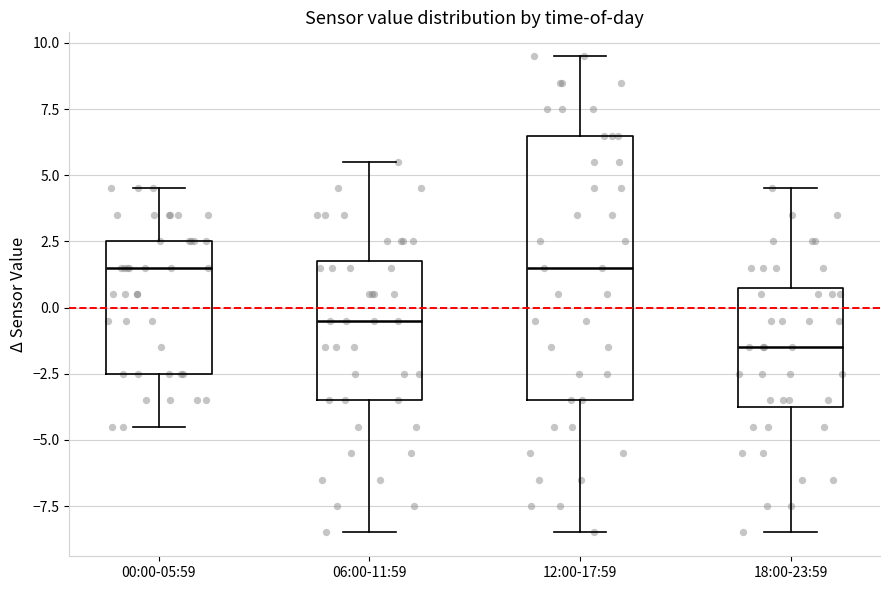

Reading left to right, transcribe this box plot: for each box, give where its median line is, the range the box spans, and where its two whiskers end, as read against the y-axis. The values are not printed on the chart, so give them approximately, as read against the axis.

00:00-05:59: median 1.5, box -2.5 to 2.5, whiskers -4.5 to 4.5
06:00-11:59: median -0.5, box -3.5 to 2.0, whiskers -8.5 to 5.5
12:00-17:59: median 1.5, box -3.5 to 6.5, whiskers -8.5 to 9.5
18:00-23:59: median -1.5, box -3.5 to 1.0, whiskers -8.5 to 4.5